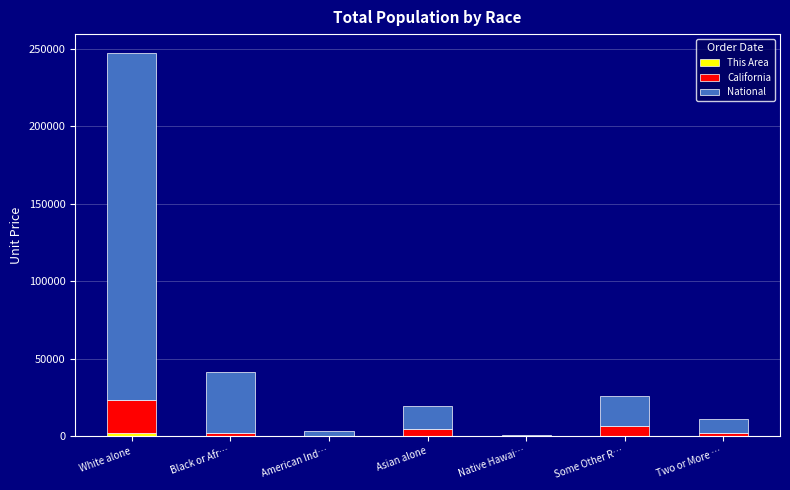

How many data points does each series have?

7